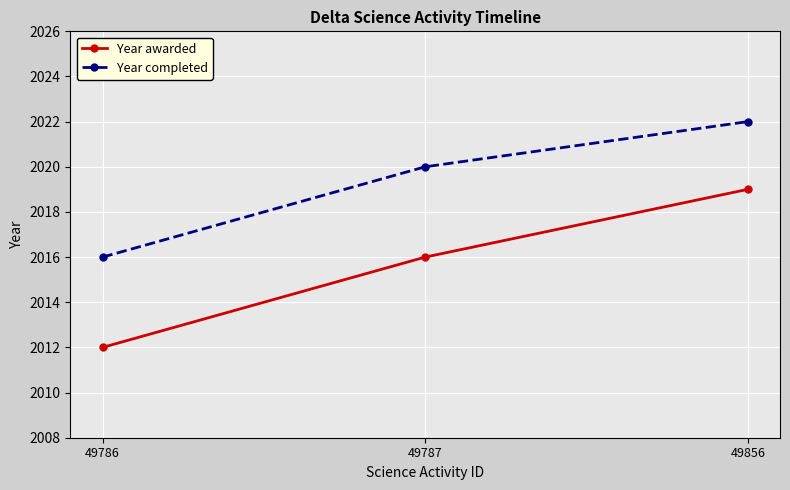

True or false: Year awarded has a value of 2841 at 49856.

False